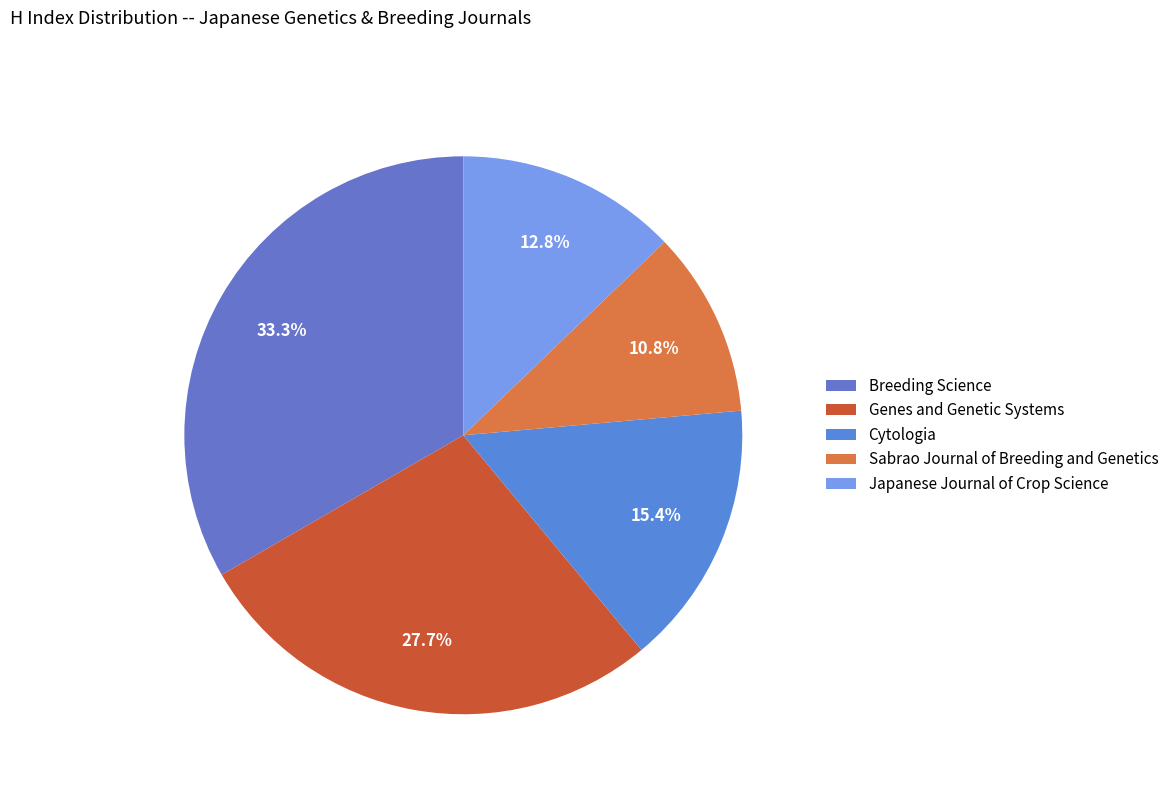

Does Breeding Science account for over 50% of the chart?

No